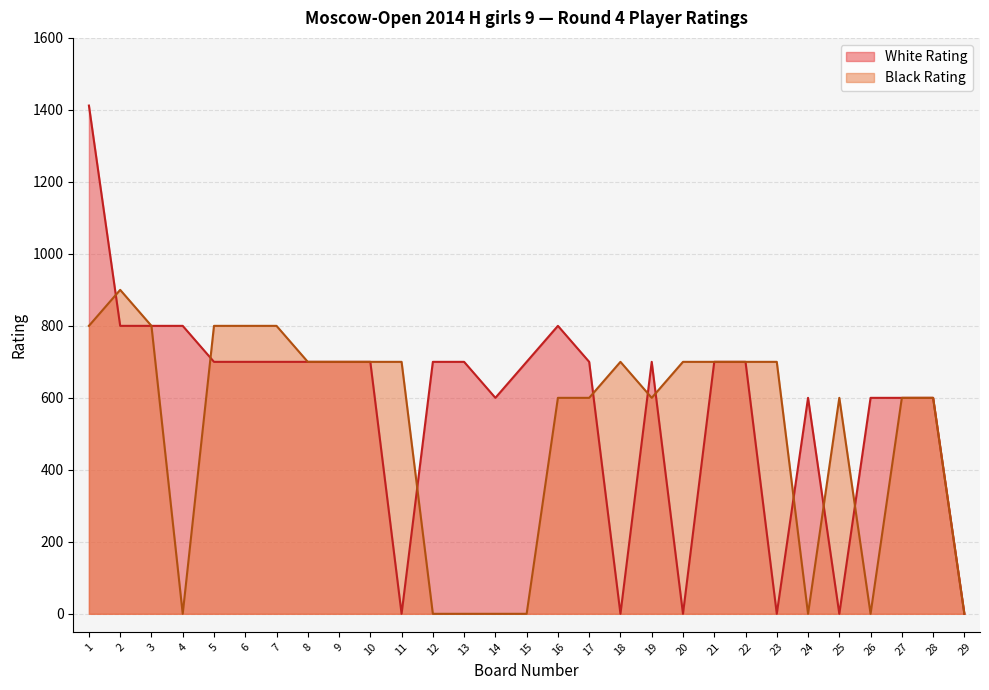

Which category has the highest value in the Black Rating series?

2